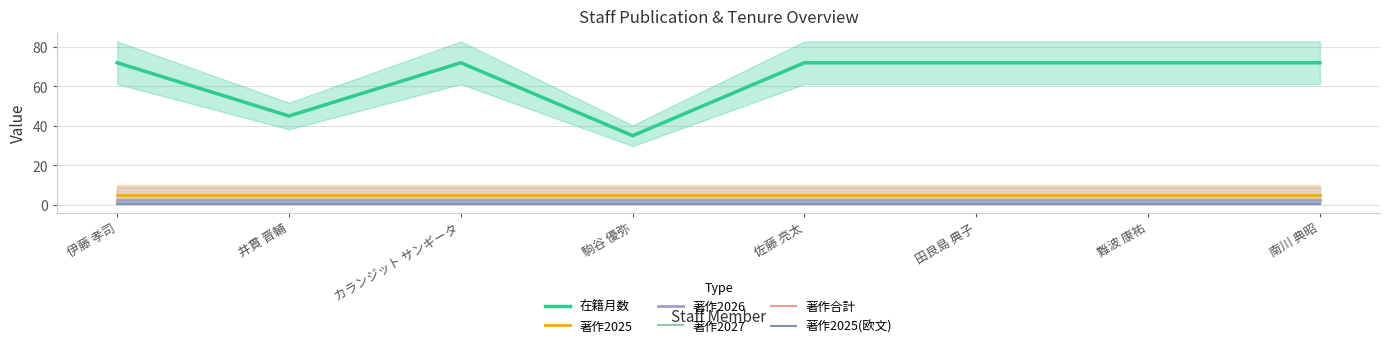

Where is 在籍月数 nearest to the value 53?

井貫 晋輔